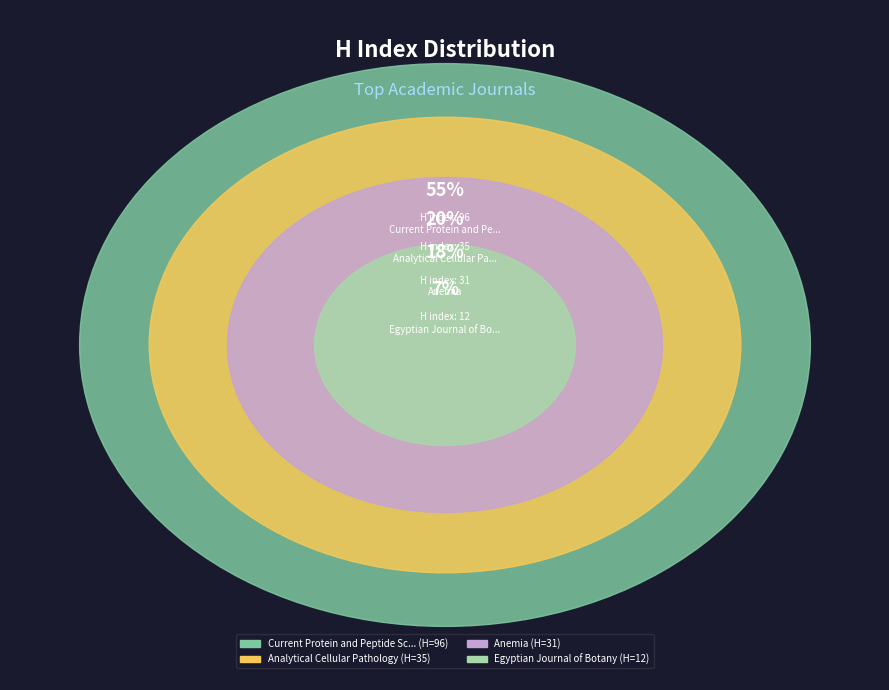

Combined, what portion of the pie is Anemia and Analytical Cellular Pathology?

37.9%